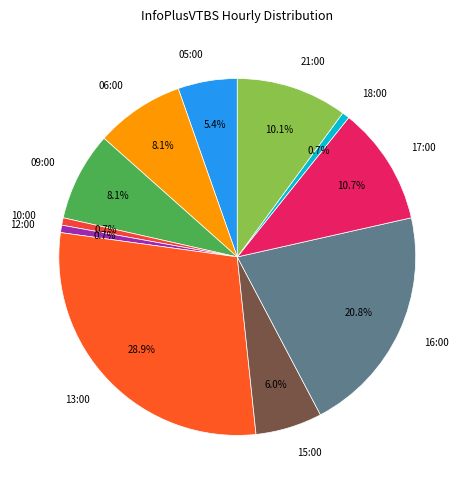

To the nearest percent, what percentage of the pie is 06:00?

8%